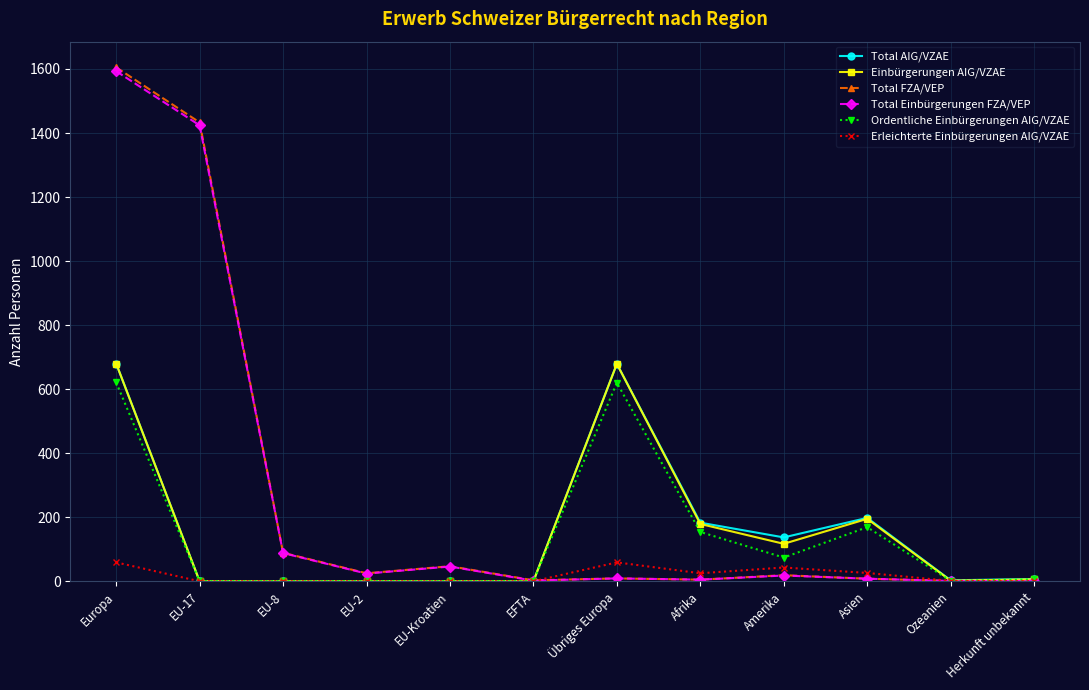

What is the average value of the Erleichterte Einbürgerungen AIG/VZAE series?

18